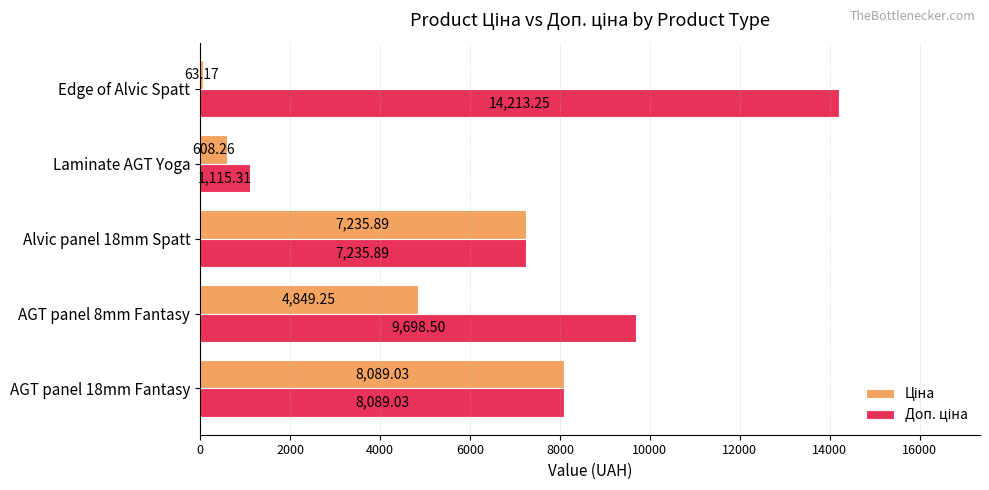

At which category is the sum across all series the highest?

AGT panel 18mm Fantasy